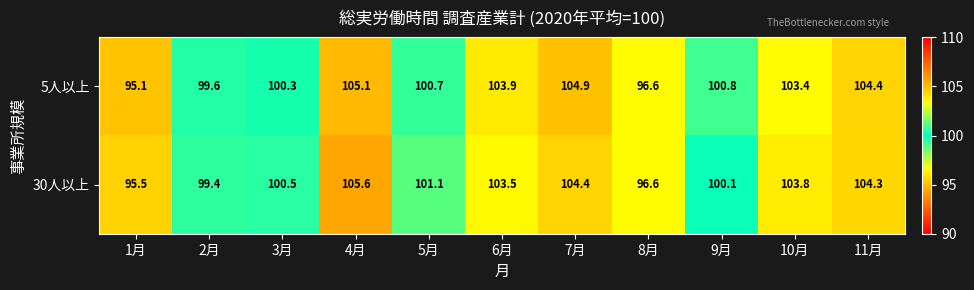

How many series are shown in this chart?

2